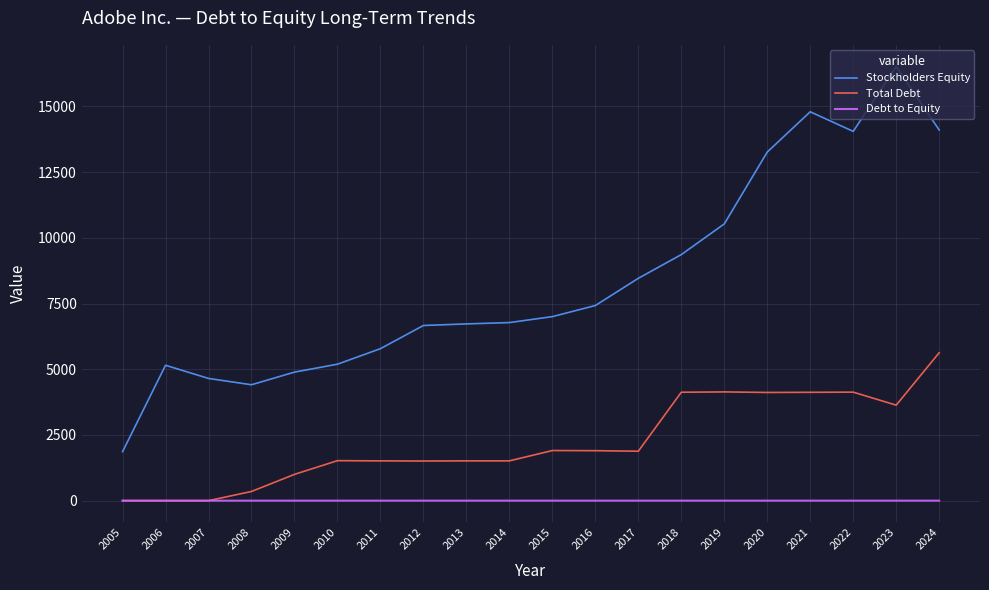

Is it true that Stockholders Equity equals 10530.0 at 2019?

True